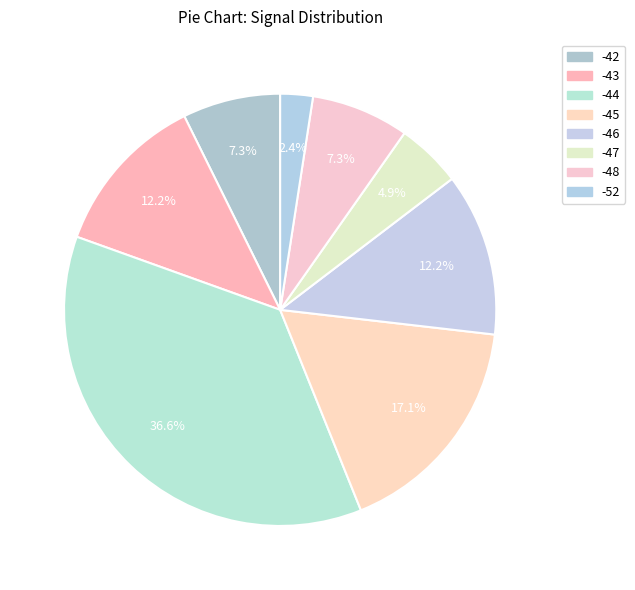

Which category has the biggest portion of the pie?

-44